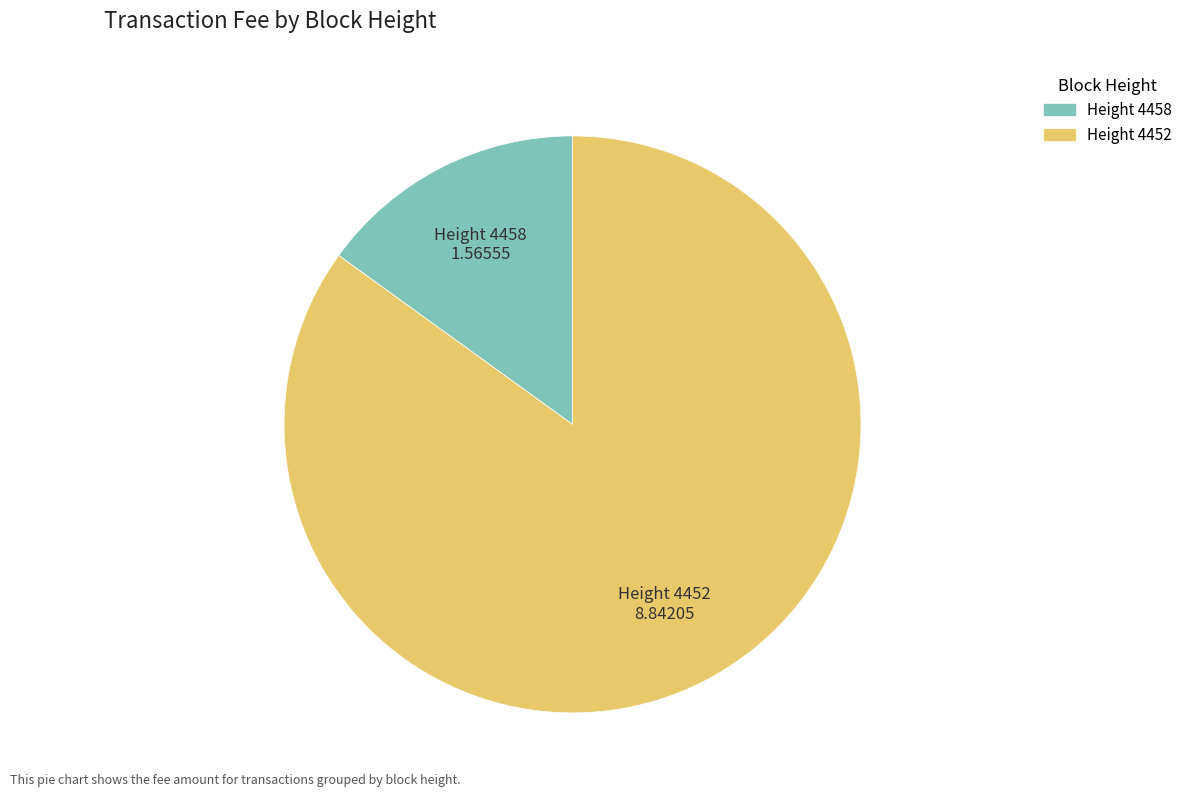

Does any single category account for the majority?

Yes